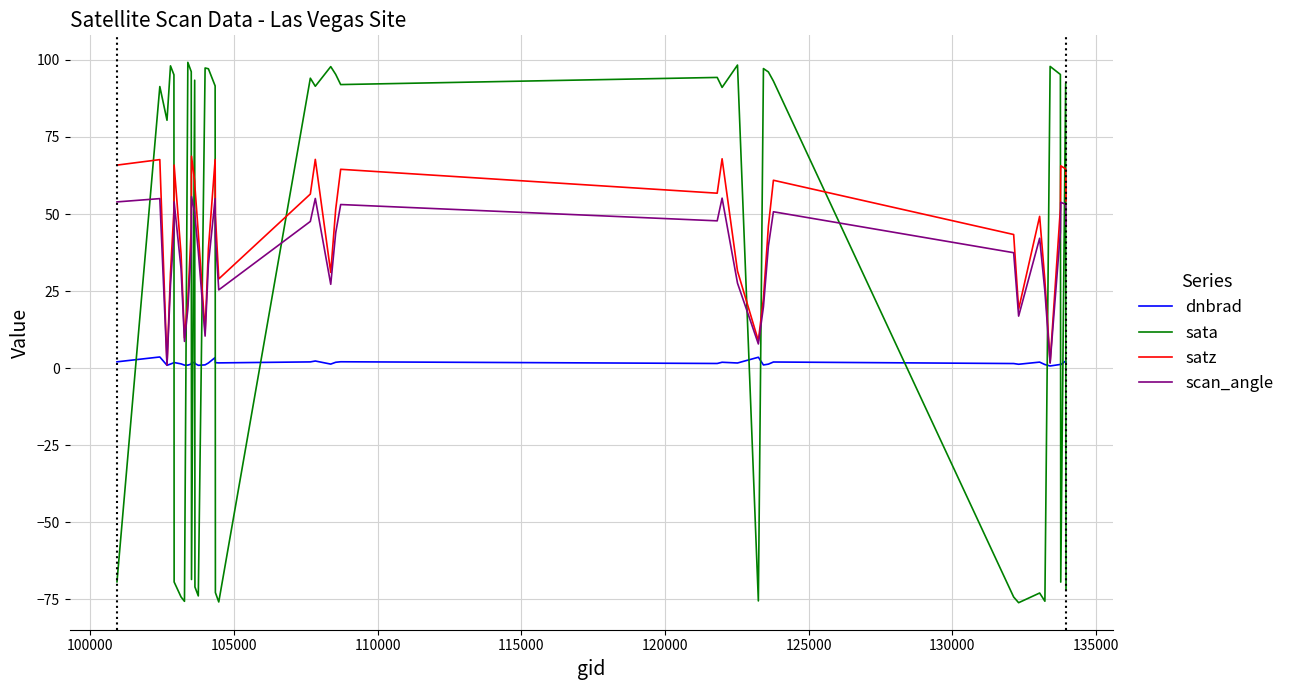

What is the highest value of the scan_angle series?

55.6